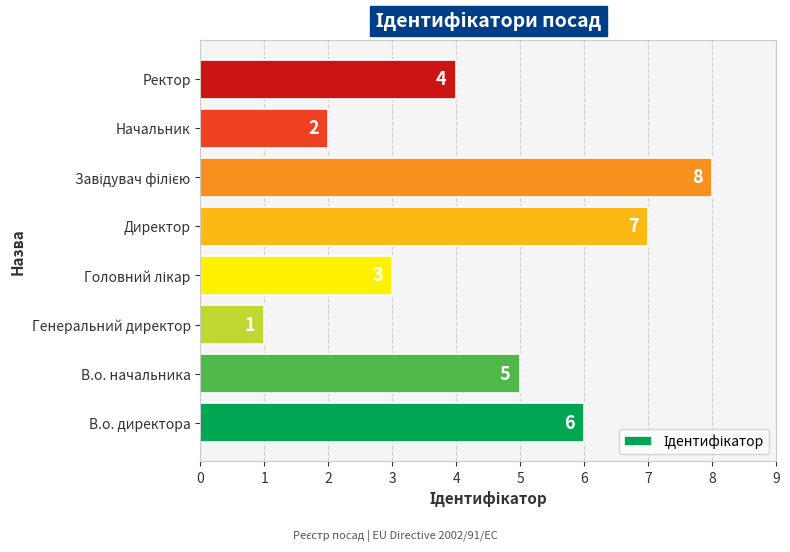

At which label is the value closest to 4?

Ректор